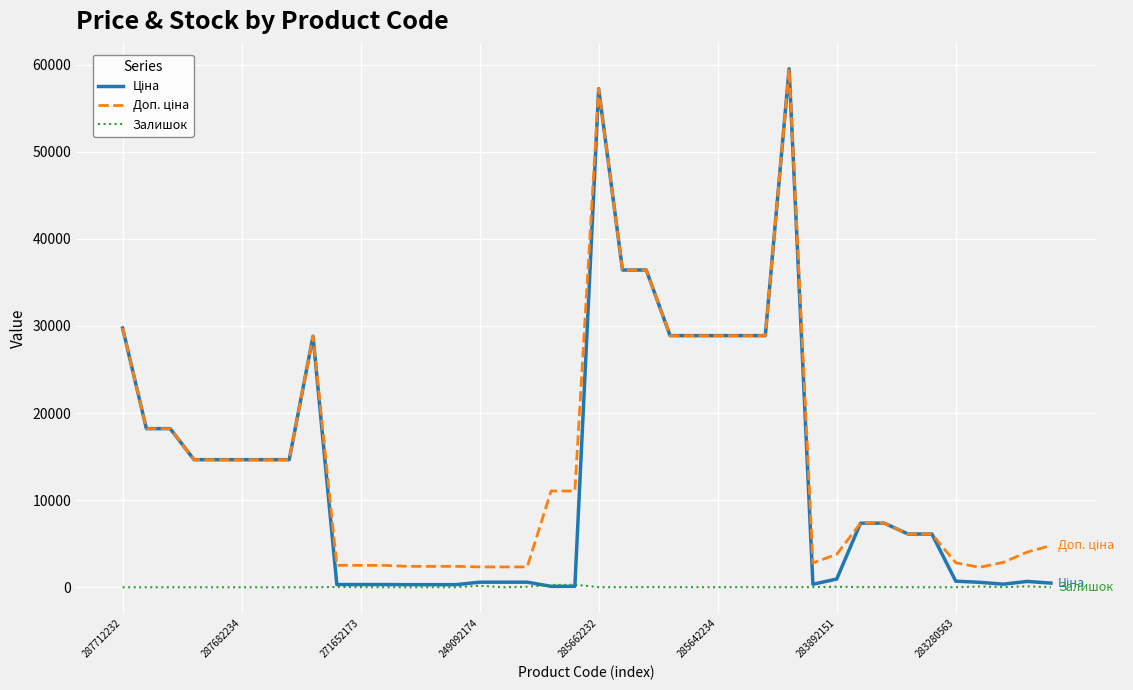

What is the maximum value shown in the chart?

59523.0